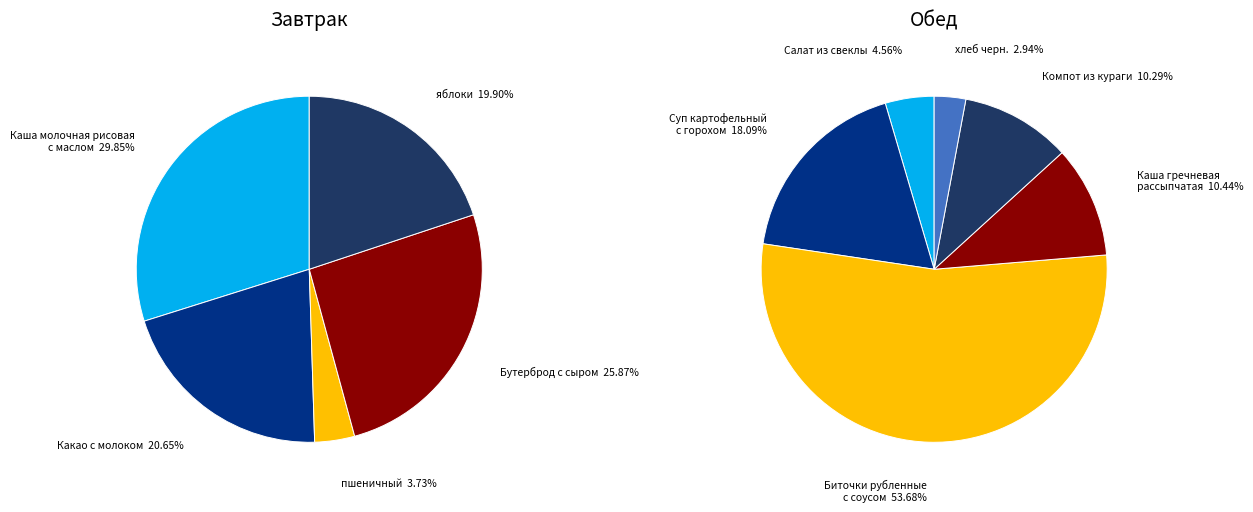

Is it true that Бутерброд с сыром is 20% of the pie?

False